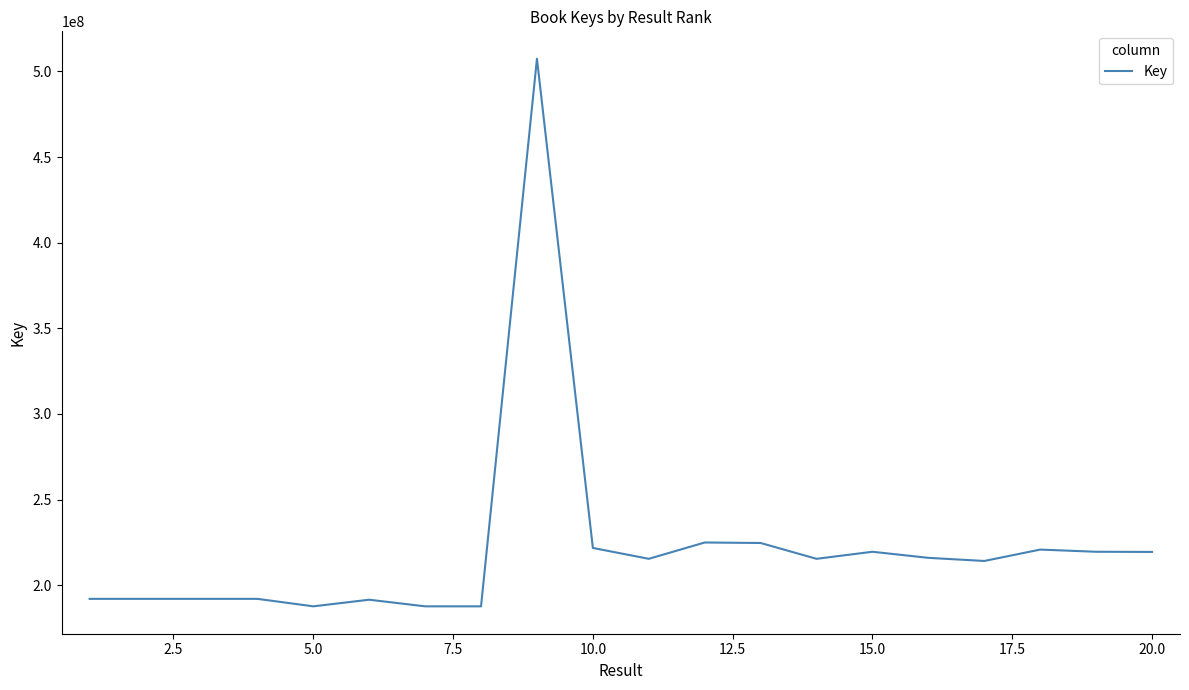

What is the maximum value shown in the chart?

507407007